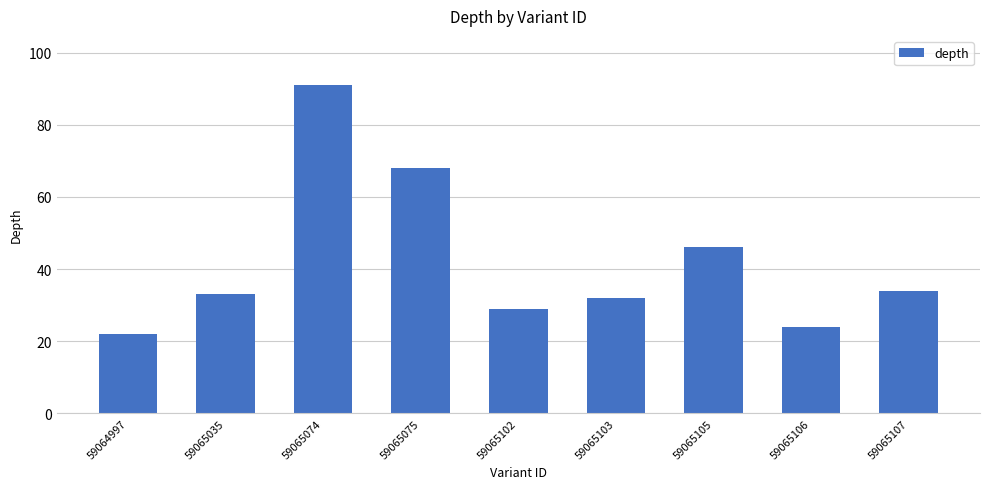

What is the change in value from 59065106 to 59065107?

+10